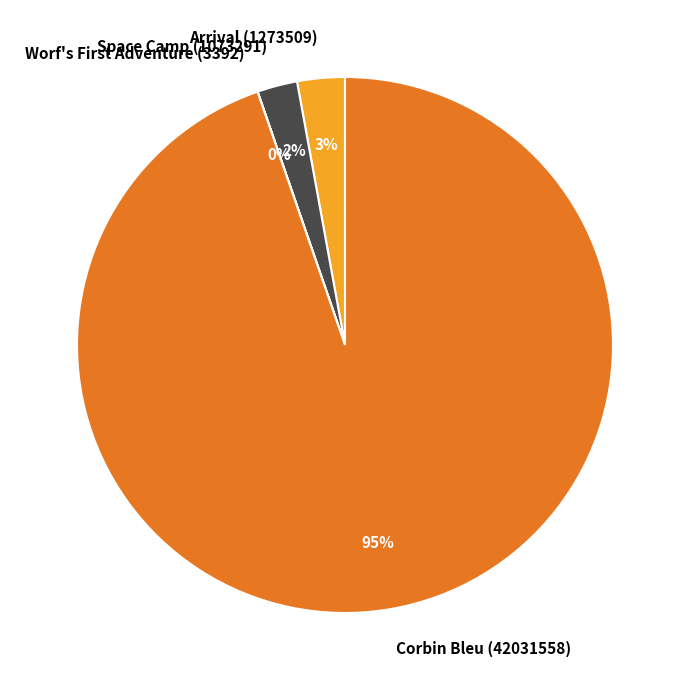

The Corbin Bleu (42031558) slice represents 95% of the pie. True or false?

True